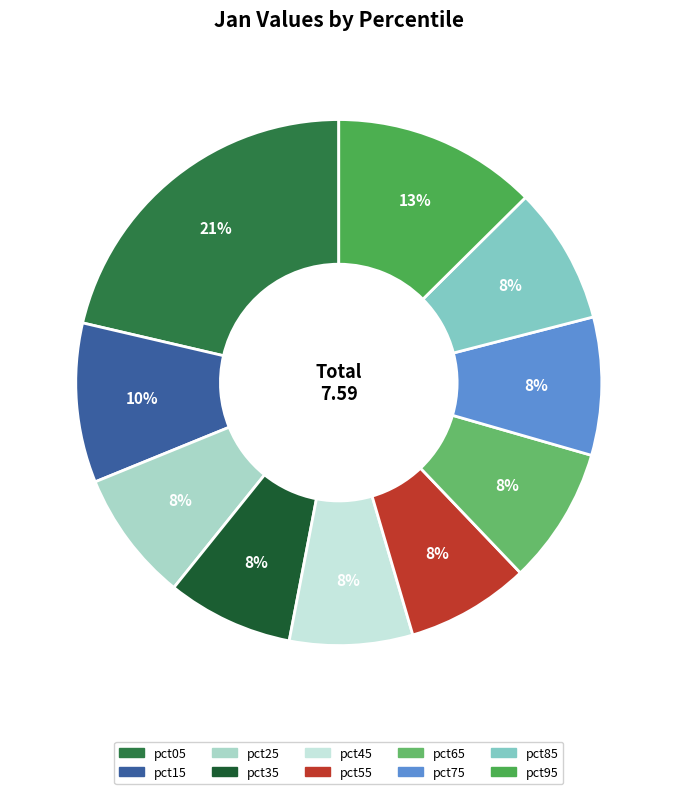

To the nearest percent, what percentage of the pie is pct85?

8%